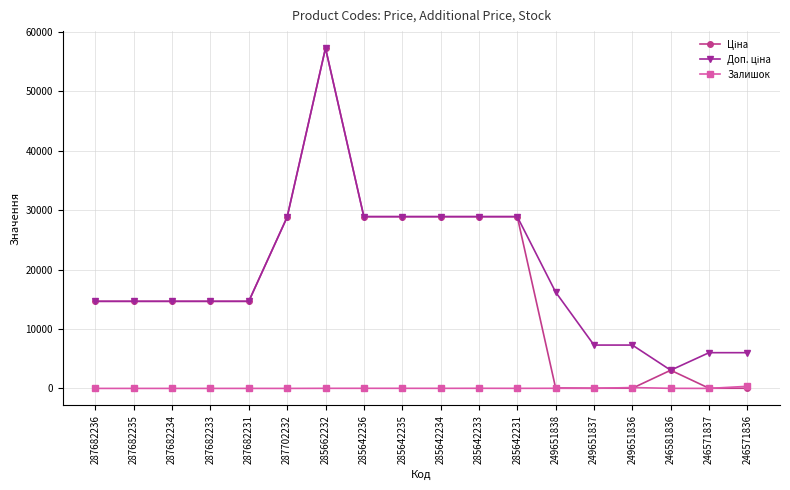

What value does the Залишок series have at 246581836?

12.0